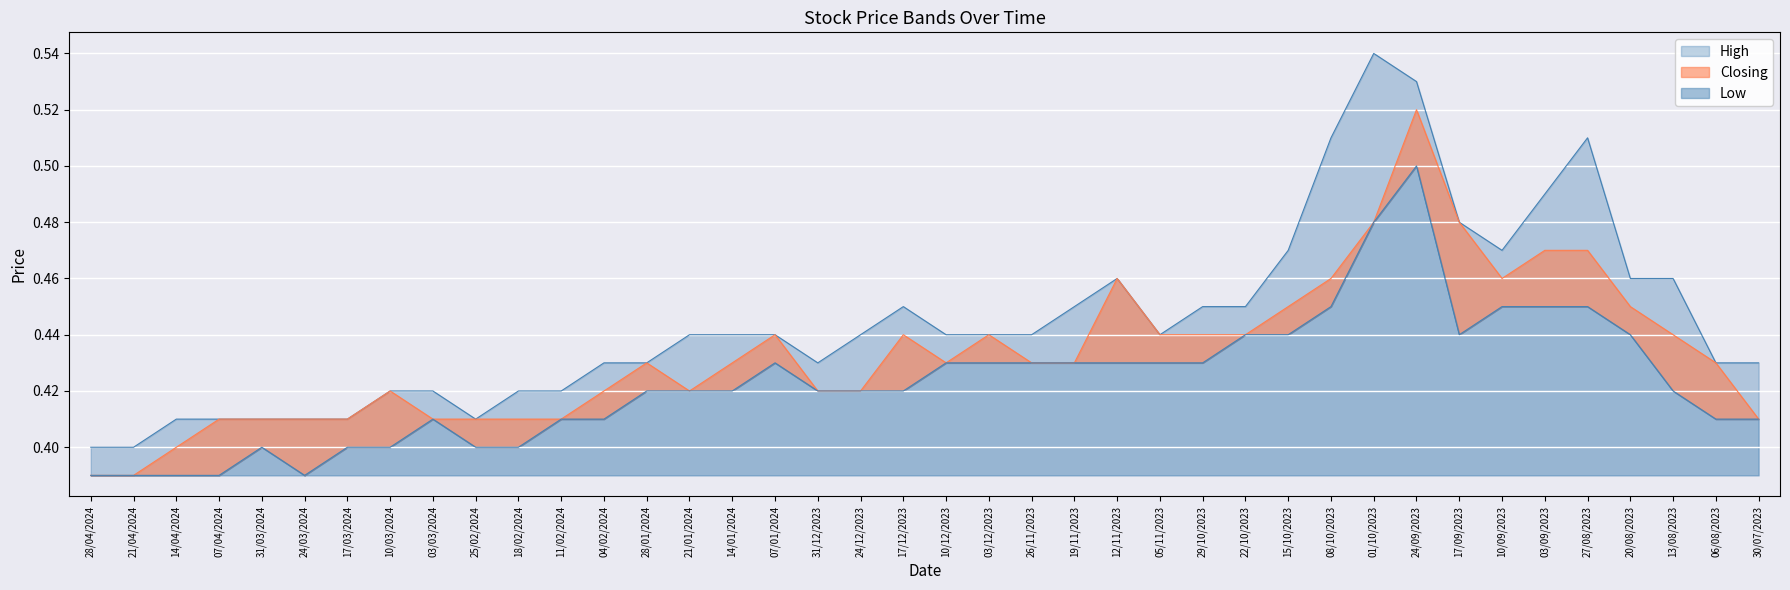

At which category is the sum across all series the highest?

24/09/2023